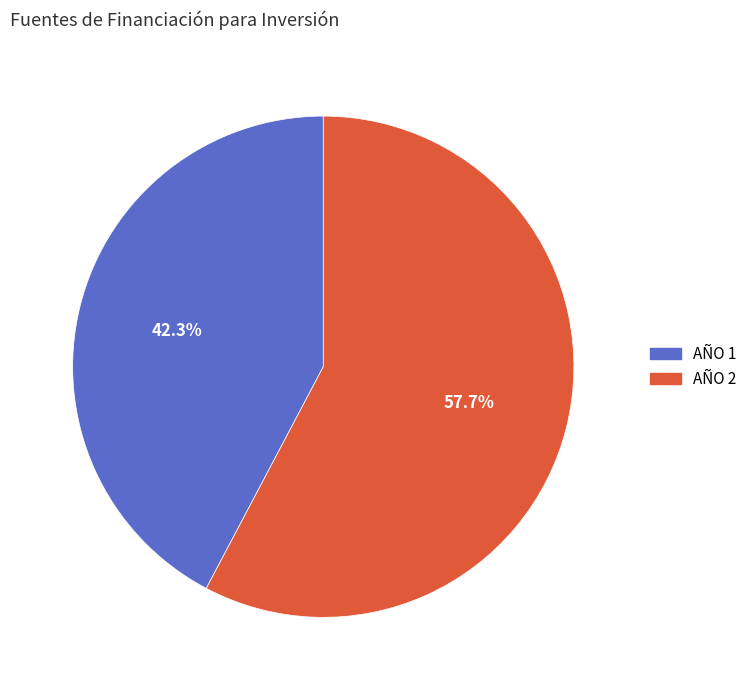

Count the number of slices in the pie.

2